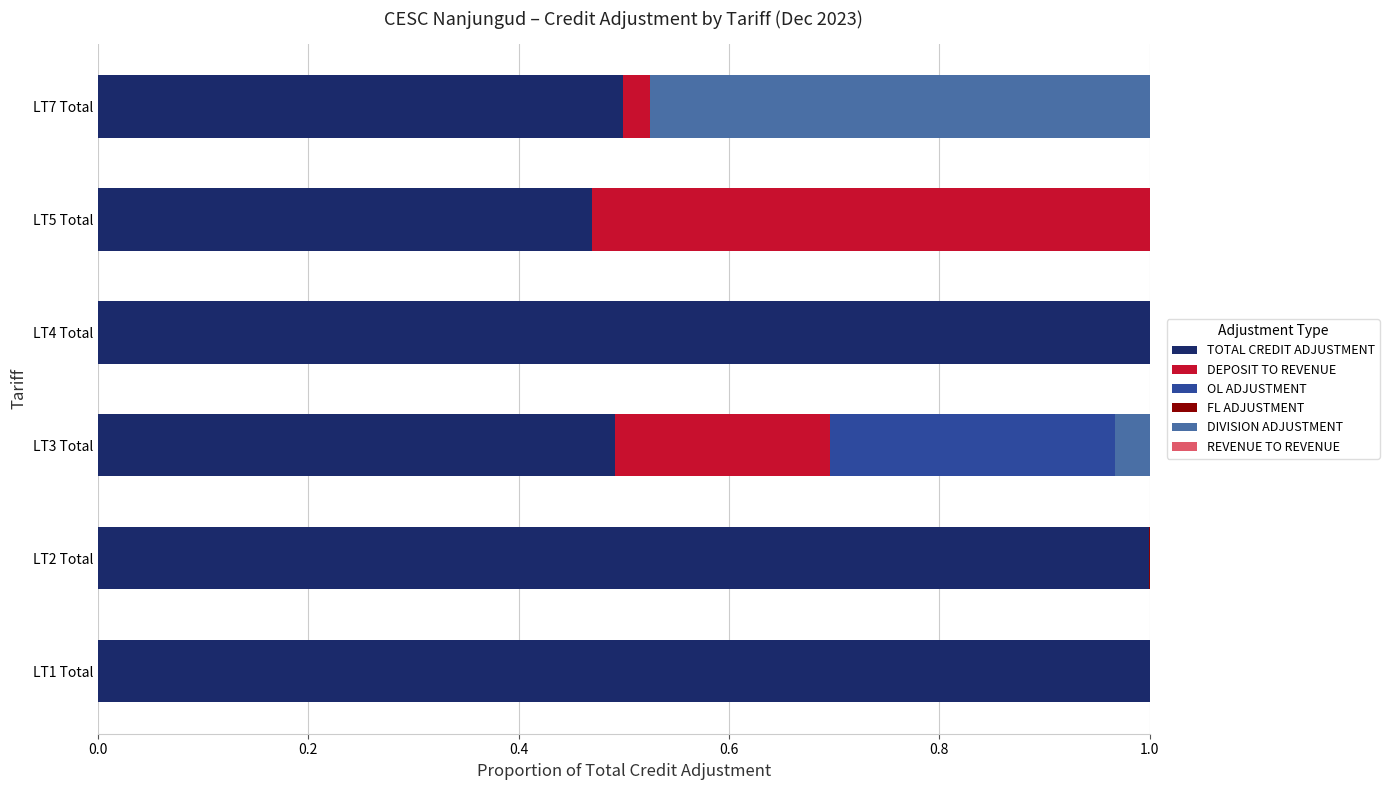

What is the total value across all series at LT1 Total?

1.0